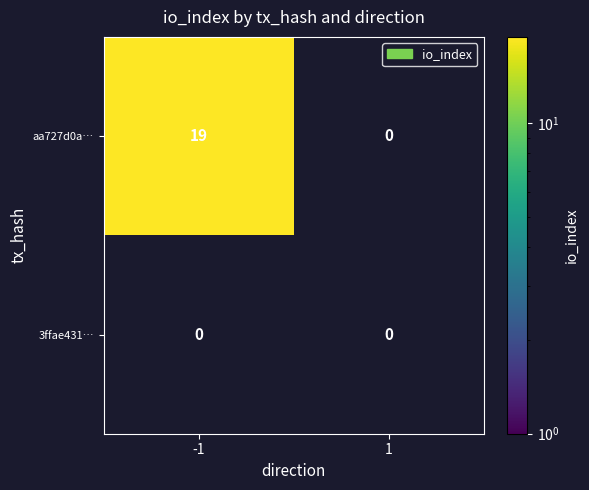

The value of aa727d0a… at -1 is 19. True or false?

True